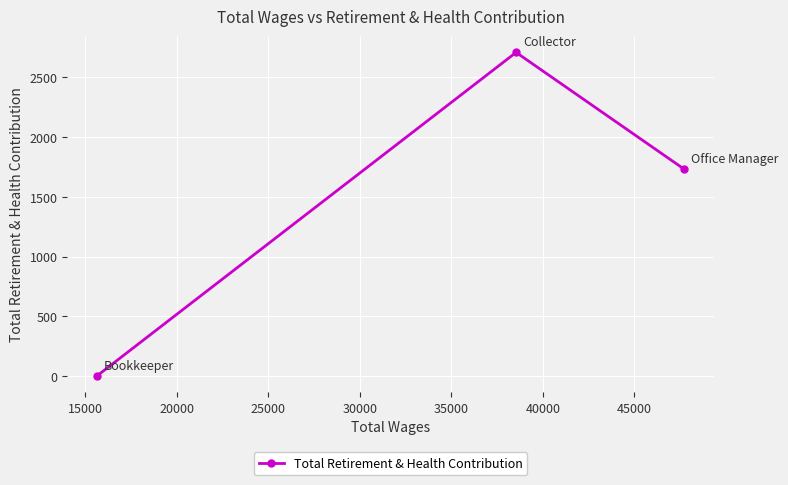

What is the difference between the maximum and minimum values?

2709